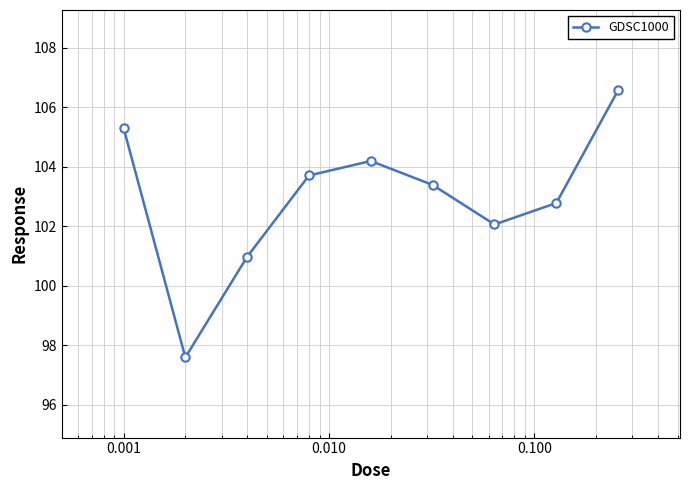

How many points are higher than both their immediate neighbors (excluding endpoints)?

1